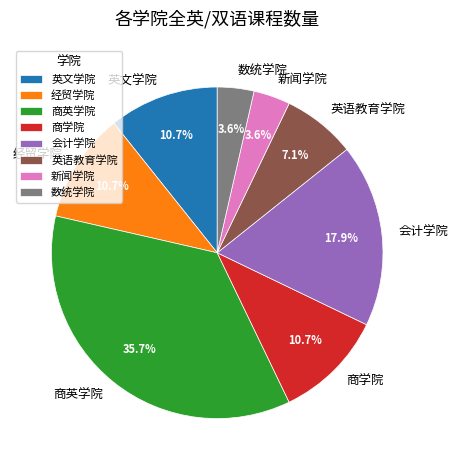

To the nearest percent, what is the average slice percentage?

12%